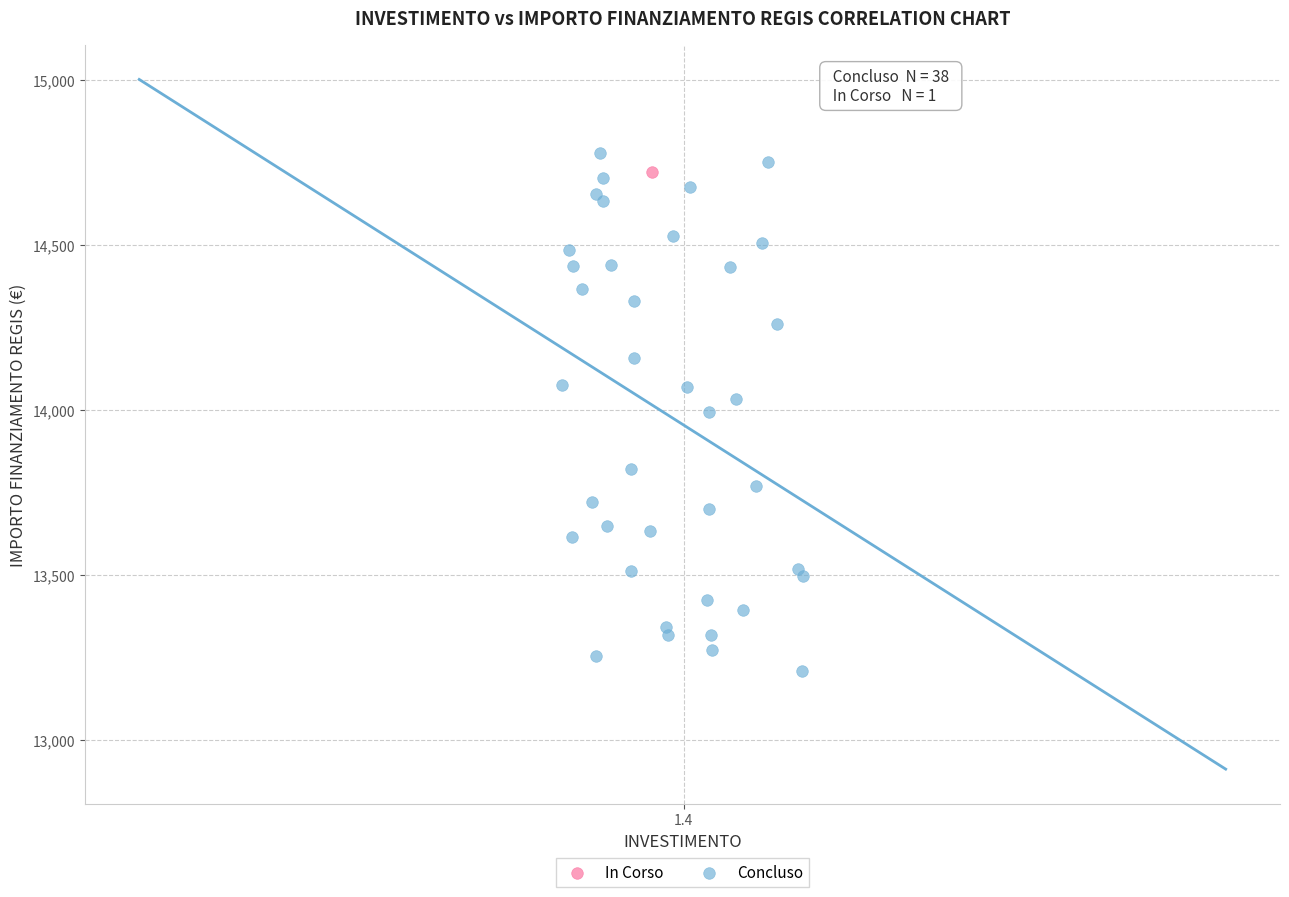

What are all the series names shown in the legend?

In Corso, Concluso